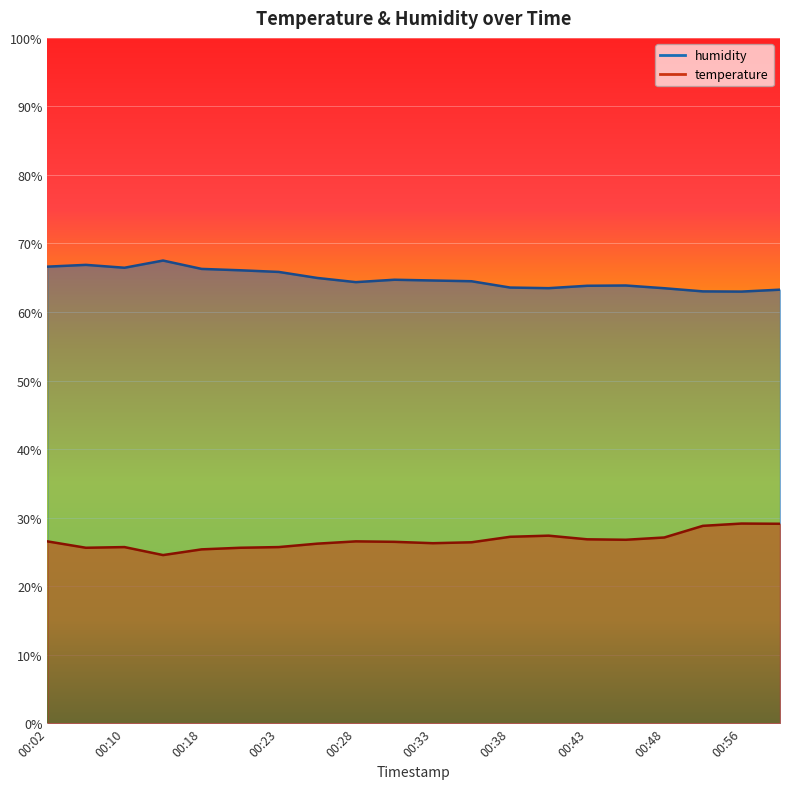

True or false: humidity and temperature cross at least once.

False